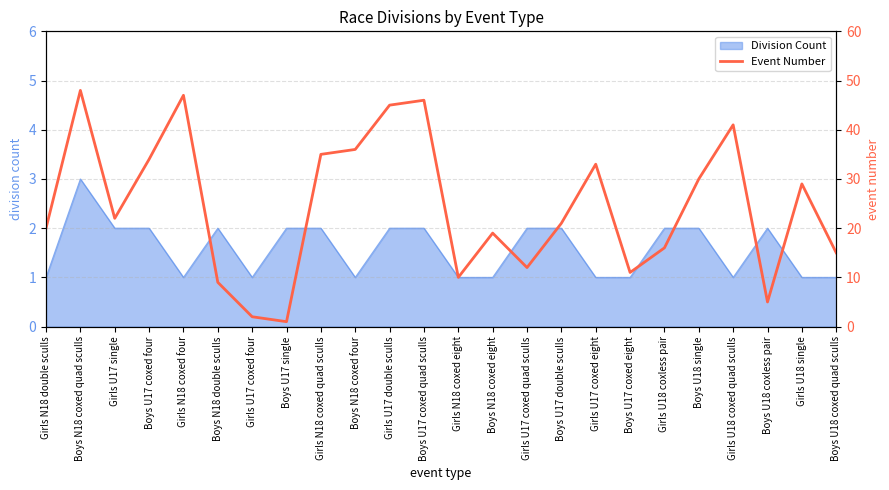

What is the maximum value for Division Count?

3